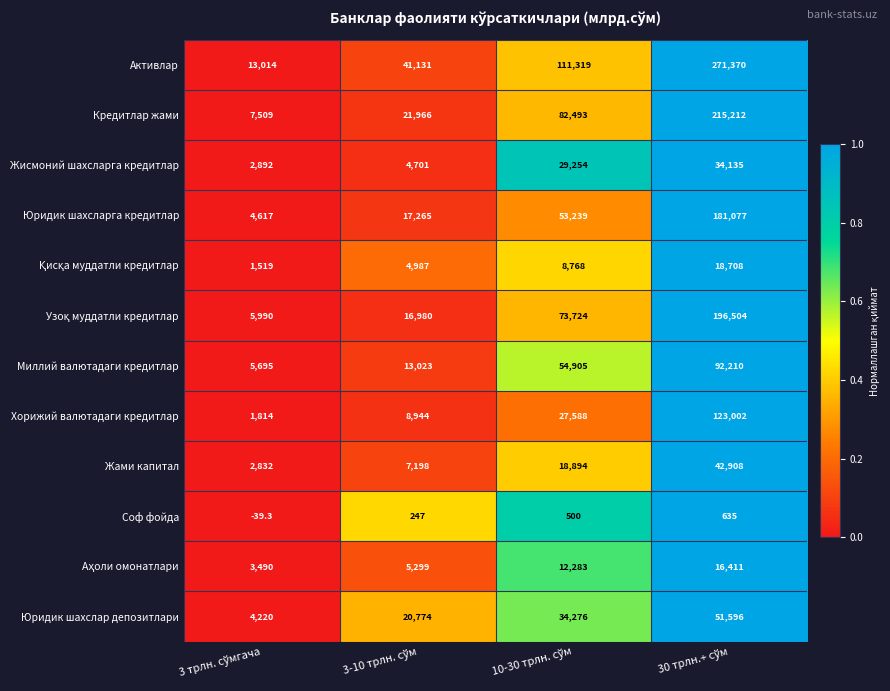

What is the difference between the second highest and second lowest values in the Жами капитал series?

11696.0